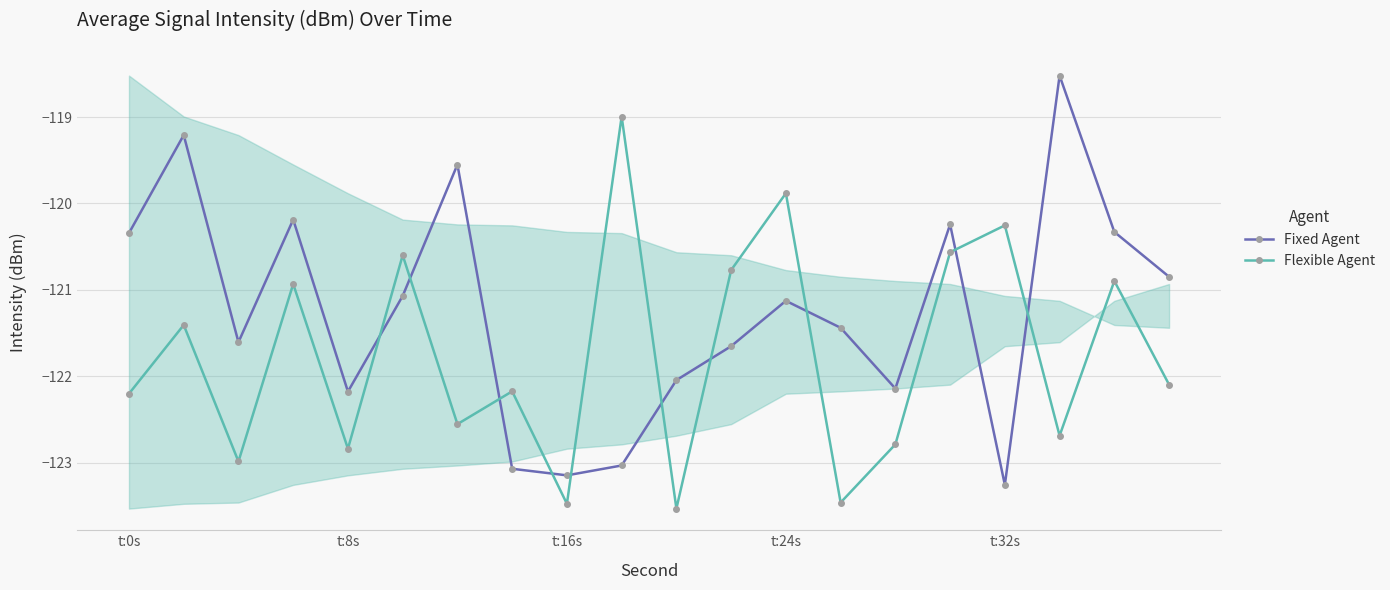

What is the highest value of the Fixed Agent series?

-118.5